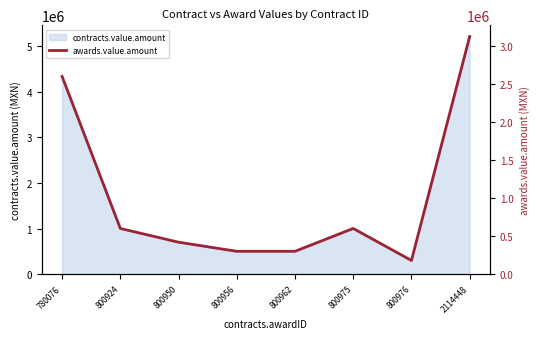

Reading left to right, extract all data points from this chart.

780076=2596680.5	800924=600475.7	800950=420179.7	800956=300468.6	800962=300515.9	800975=600484.4	800976=180280.9	2114448=3120195.7